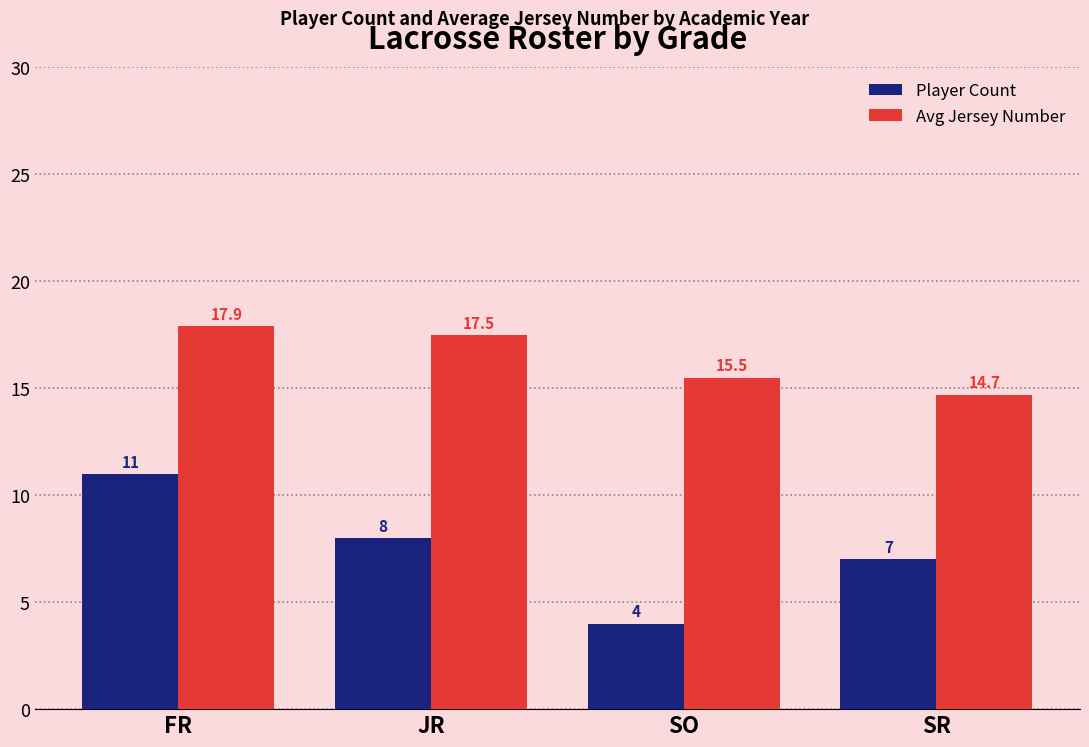

Count the Player Count values in the range 7 to 11.

3